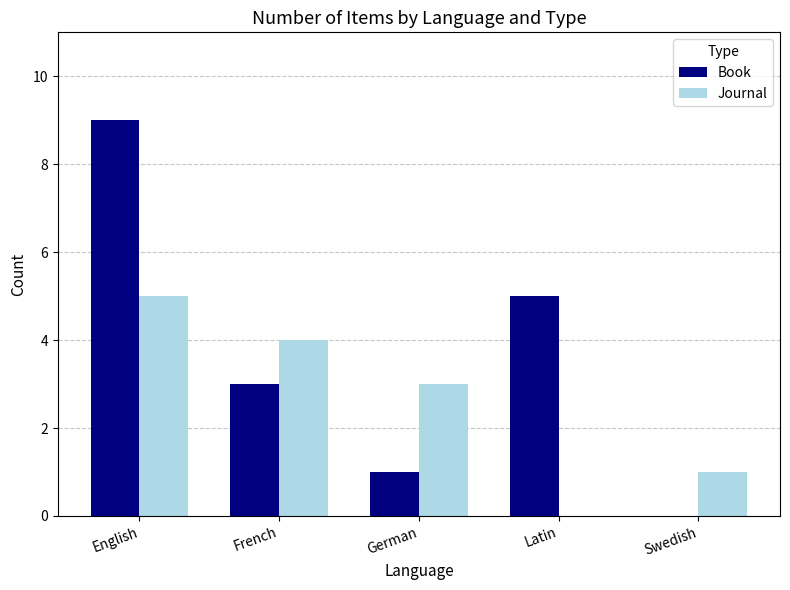

What is the highest value of the Journal series?

5